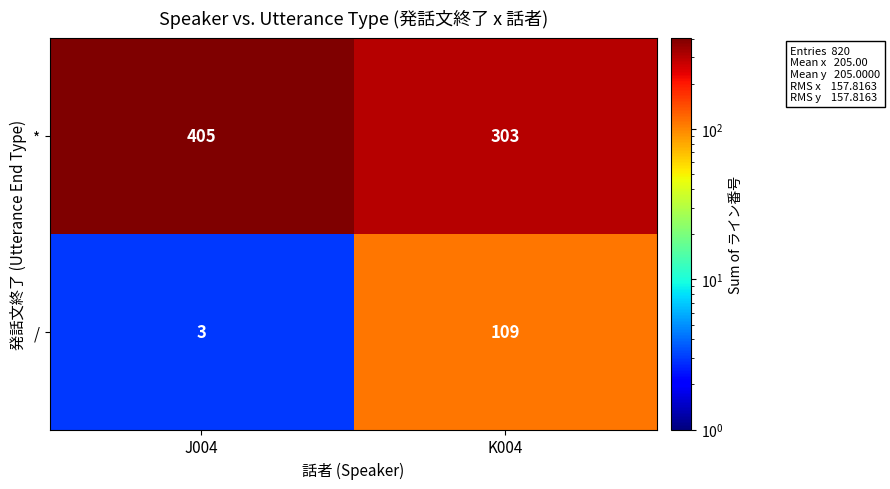

Which category has the highest value across all series?

J004